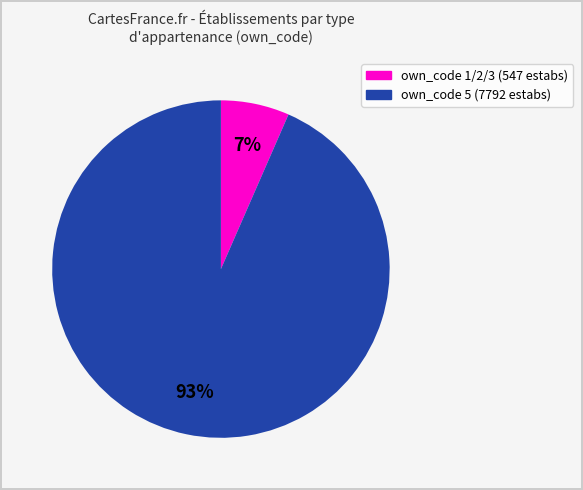

Is there any slice that represents more than half of the pie?

Yes